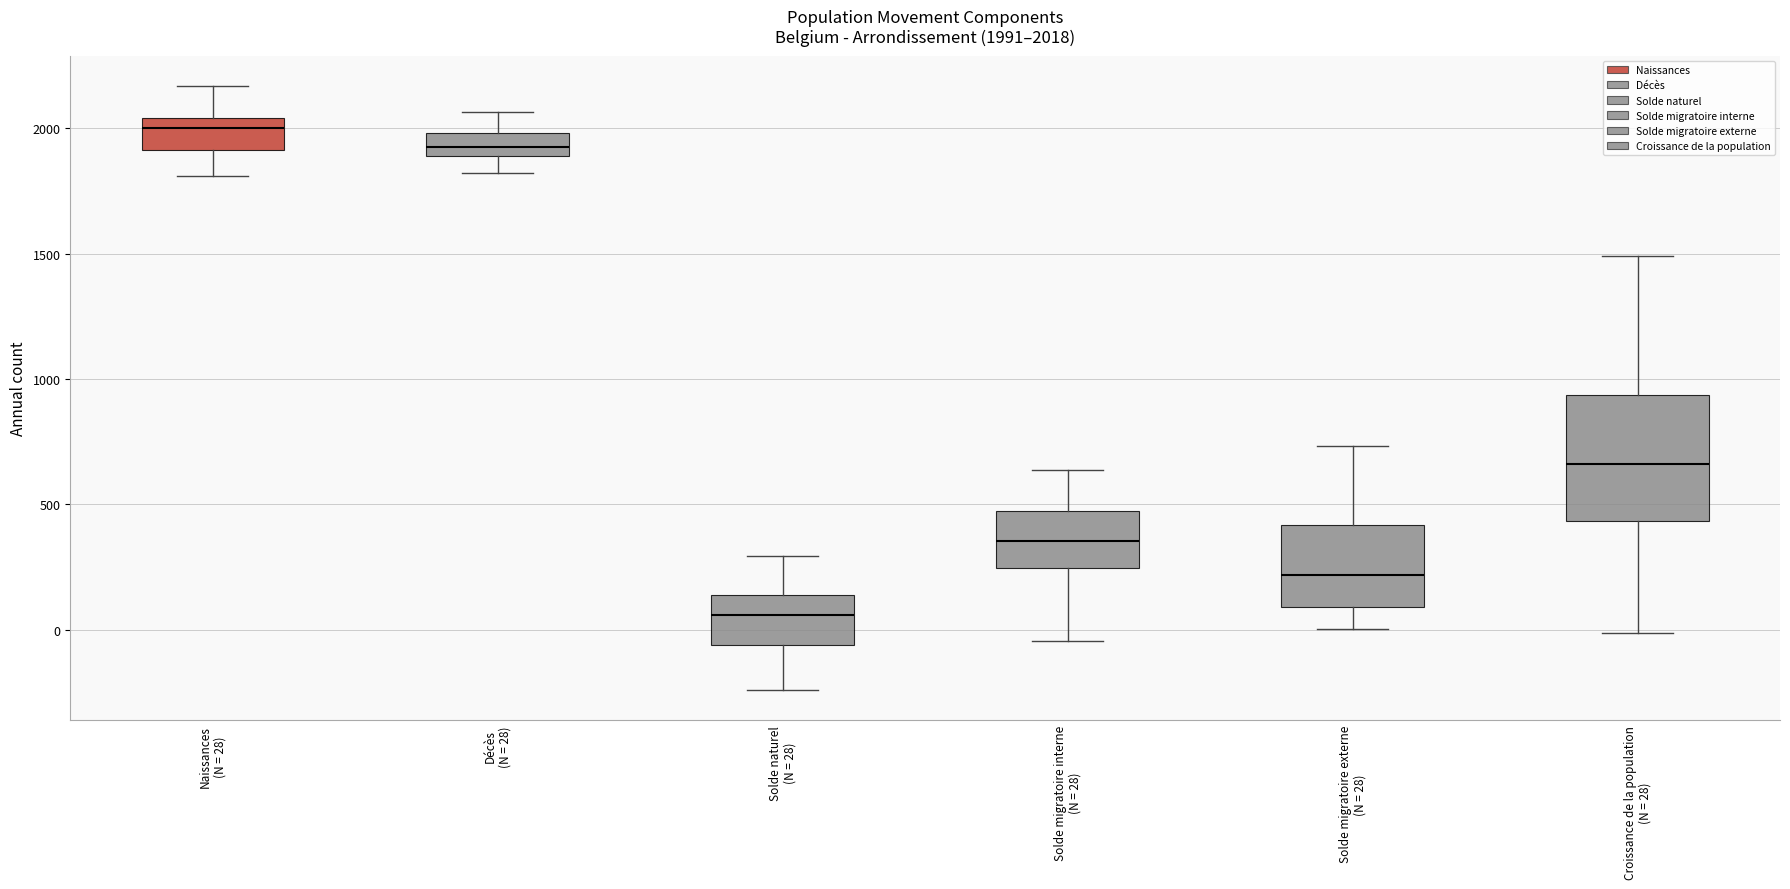

Which box has the highest median line?

Naissances (N = 28)